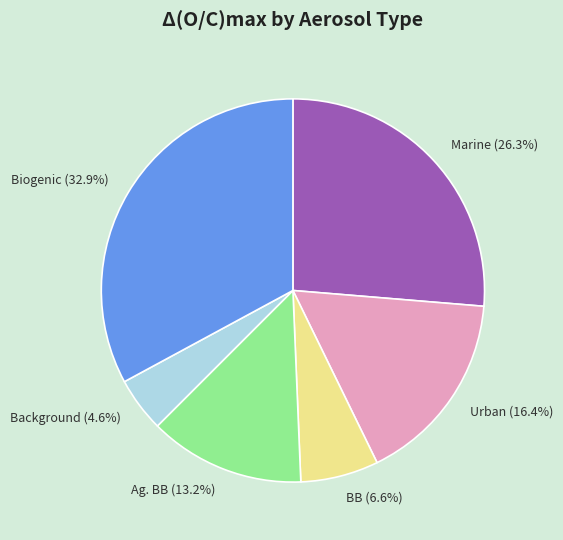

Which category has the biggest portion of the pie?

Biogenic